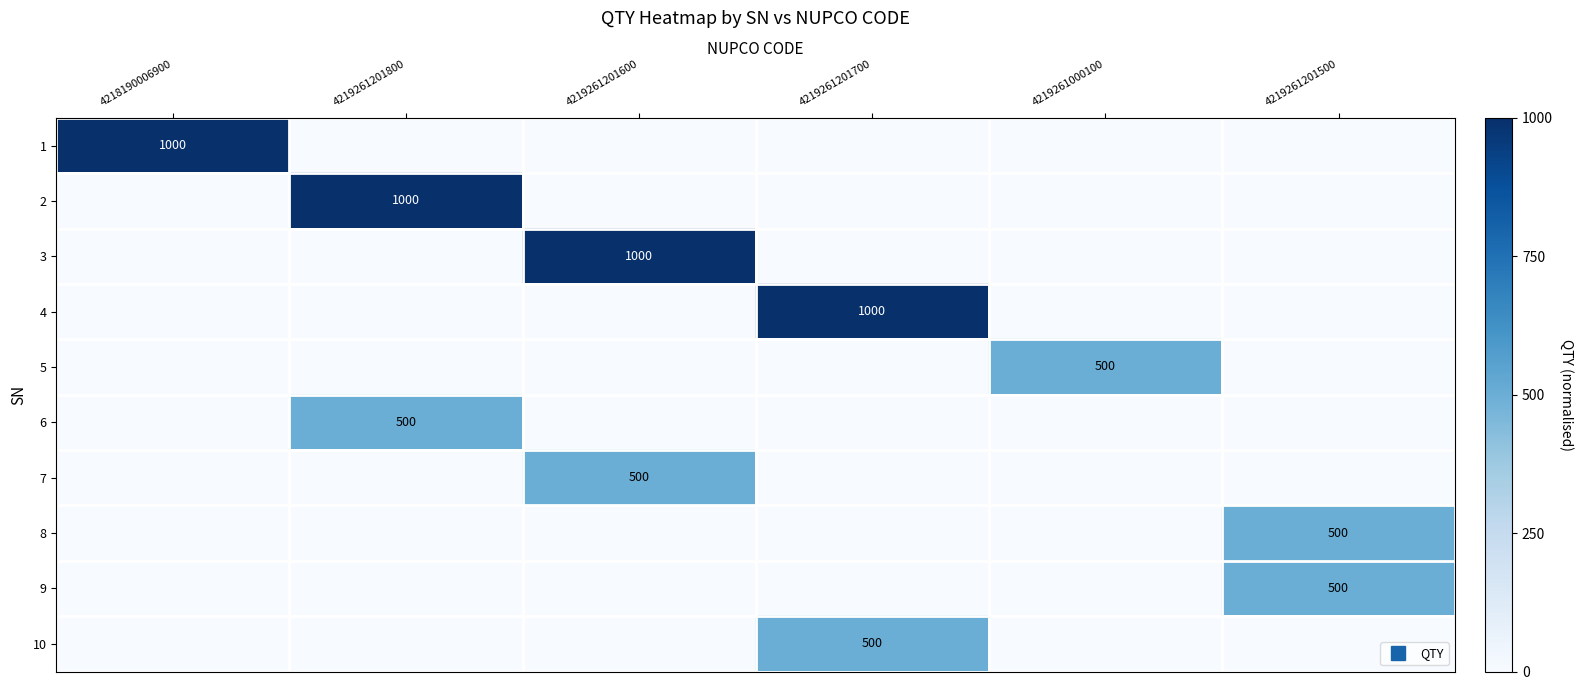

Is it true that 5 equals 0.8 at 4219261000100?

False